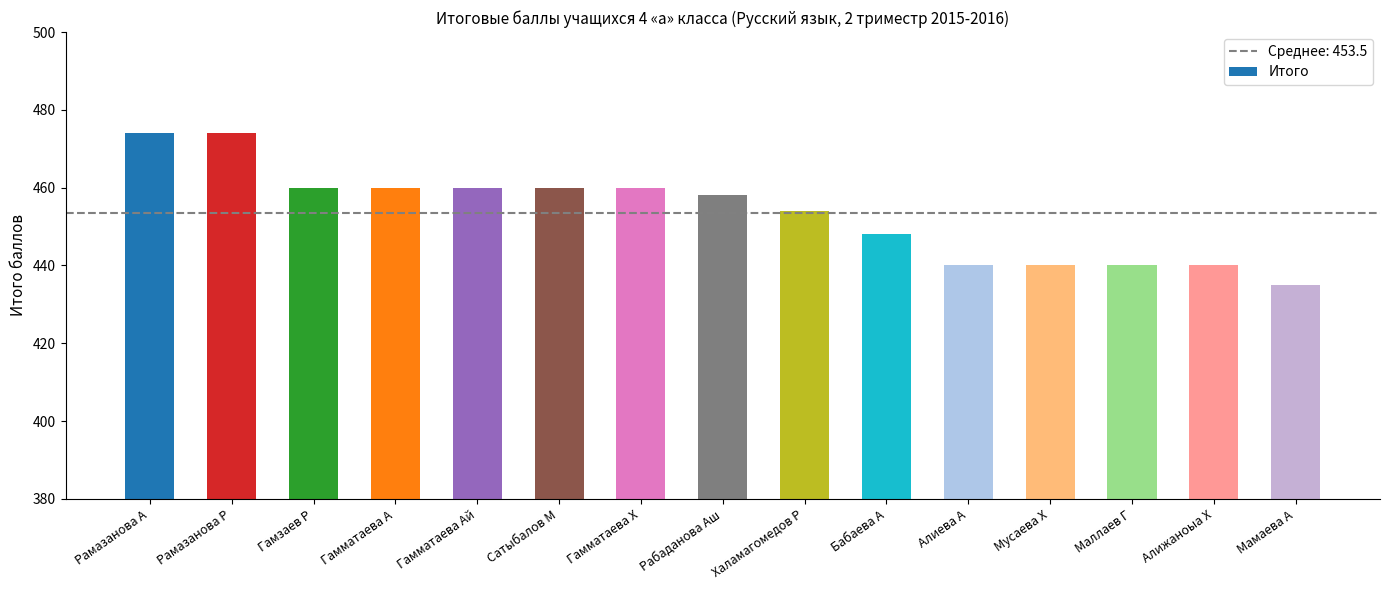

Are the bars grouped side by side (vs. stacked)?

No